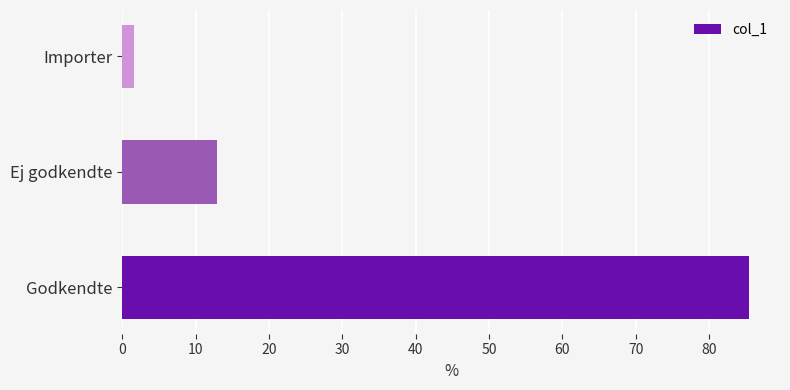

What is the maximum value shown in the chart?

85.4